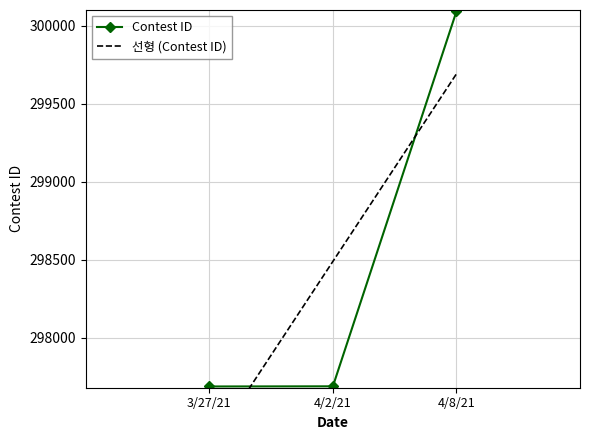

Rank the categories by value from lowest to highest.

3/27/21, 4/2/21, 4/8/21